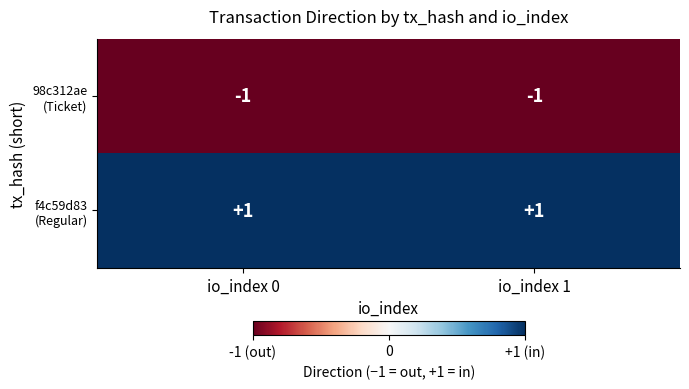

At which category is the sum across all series the highest?

io_index 0